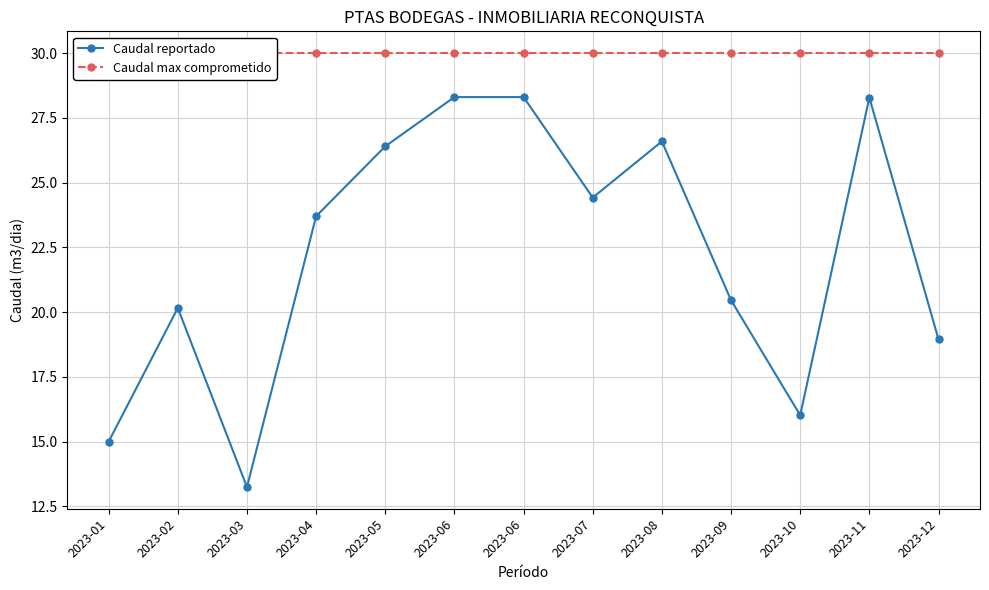

Is it true that Caudal reportado equals 26.4 at 2023-05?

True